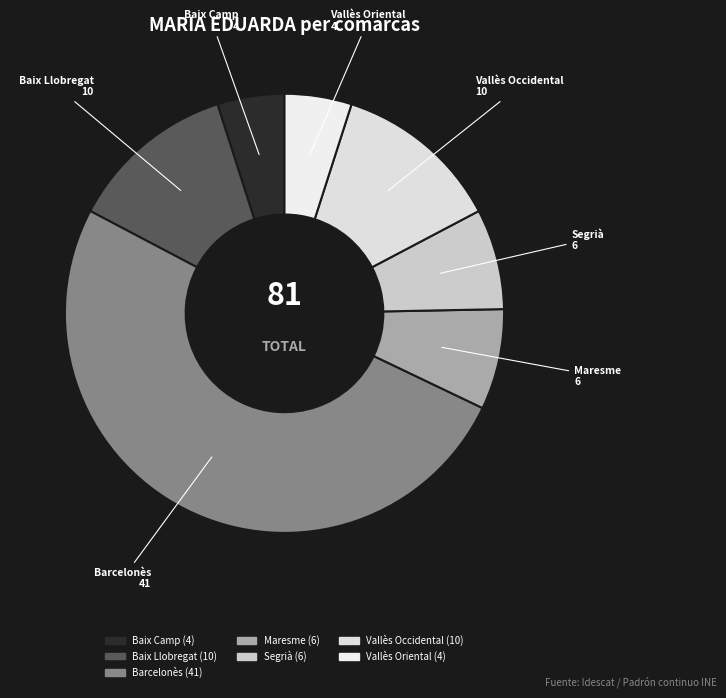

What is the ratio of the value at Vallès Occidental to the value at Baix Camp?

2.5